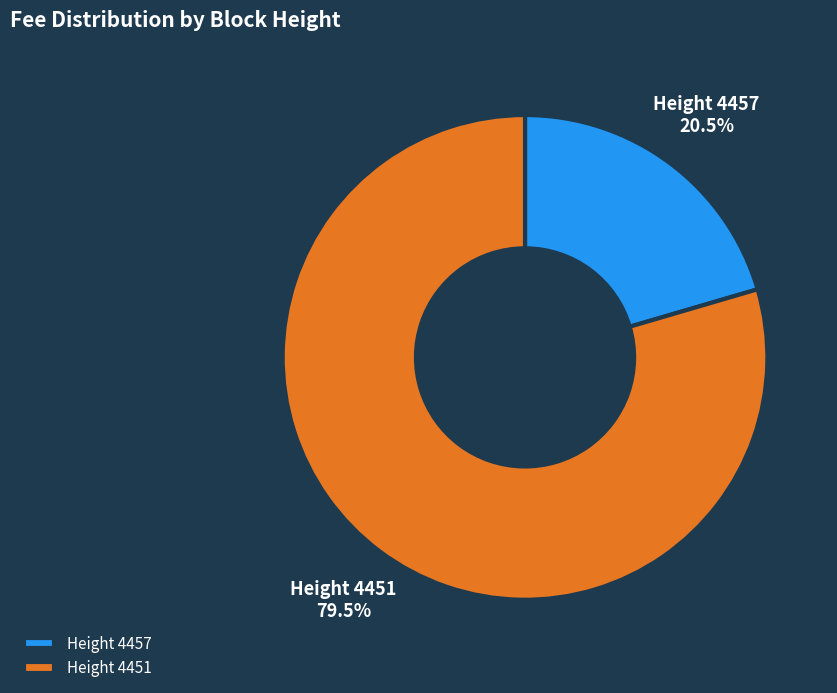

How much of the chart is everything except Height 4457?

79.5%